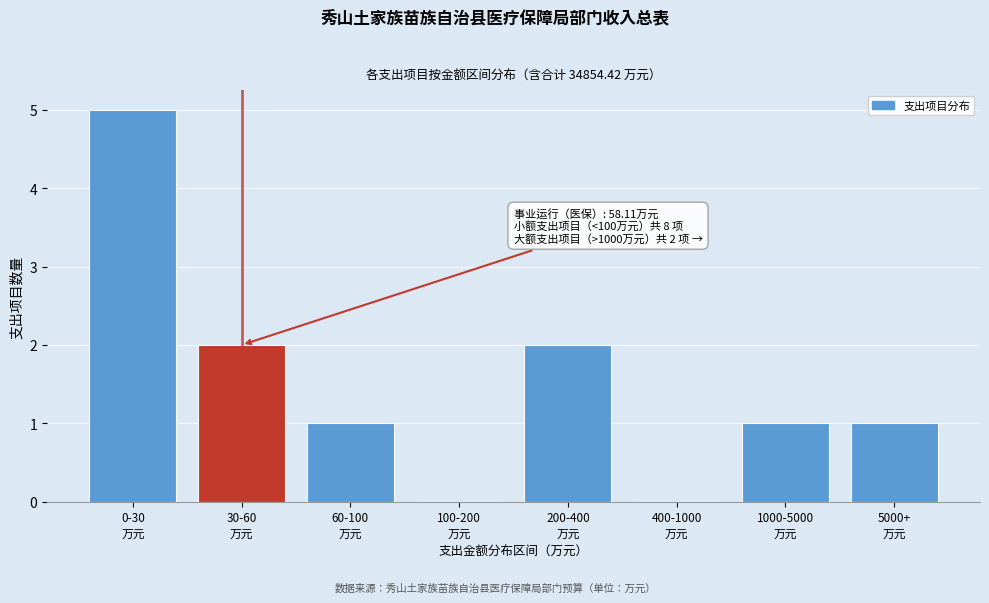

What is the sum of all values?

12